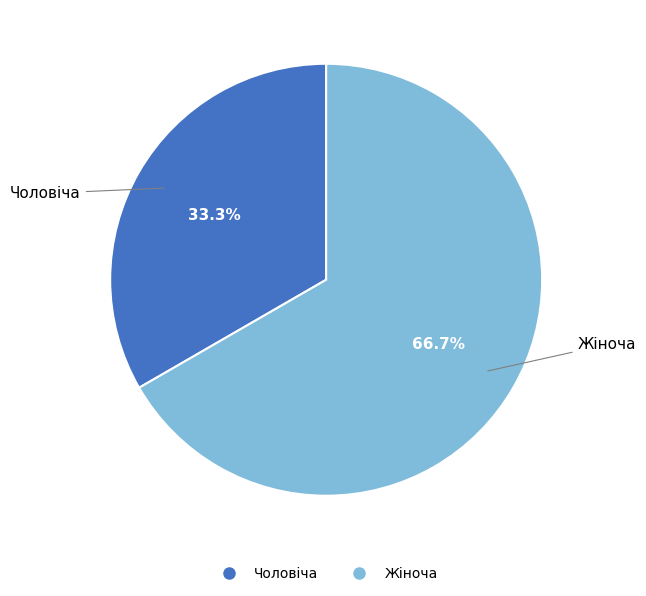

Is there any slice that represents more than half of the pie?

Yes